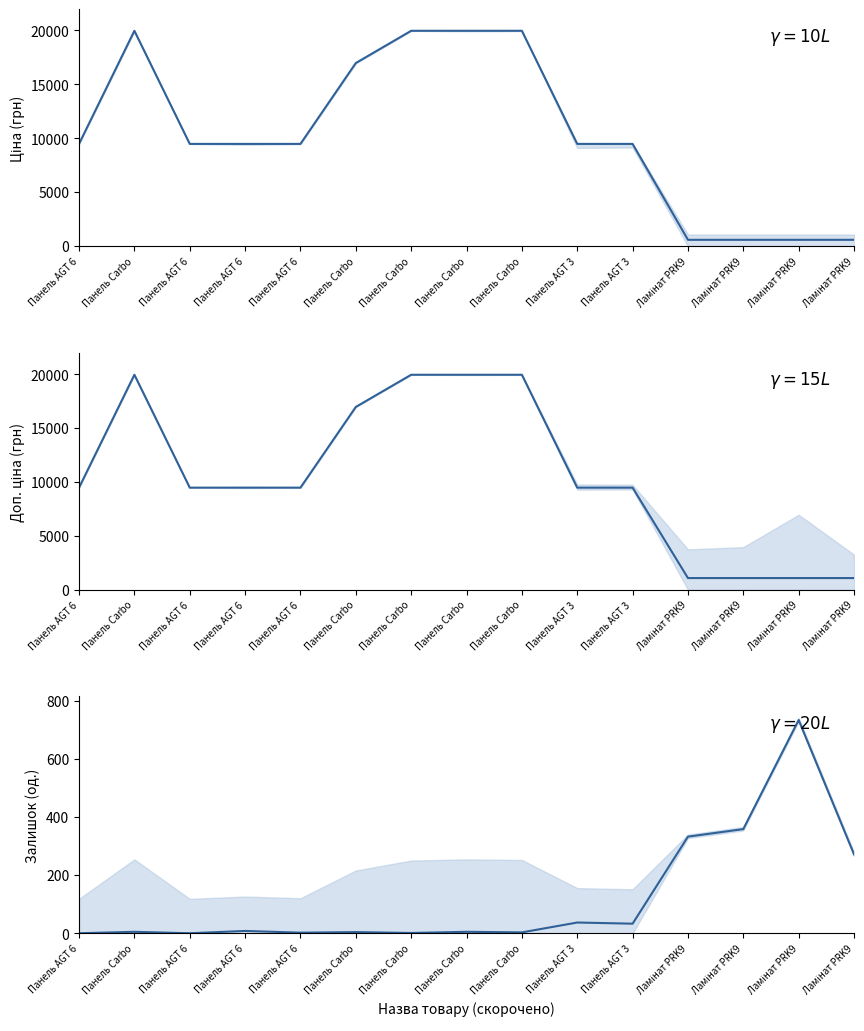

At Панель AGT 6, list the series in order from largest to smallest.

Ціна, Доп. ціна, Залишок